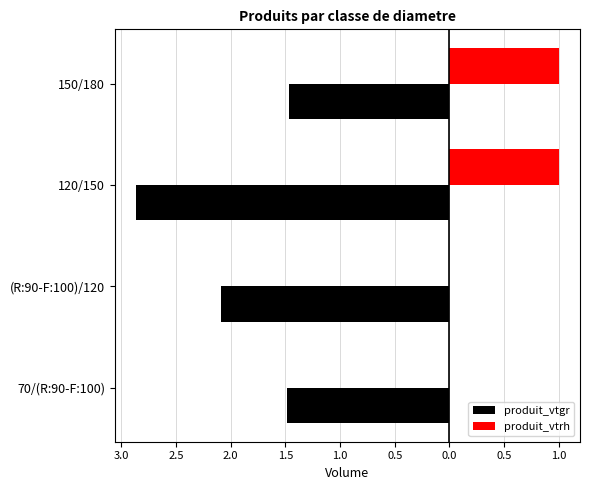

What are all the series names shown in the legend?

produit_vtgr, produit_vtrh